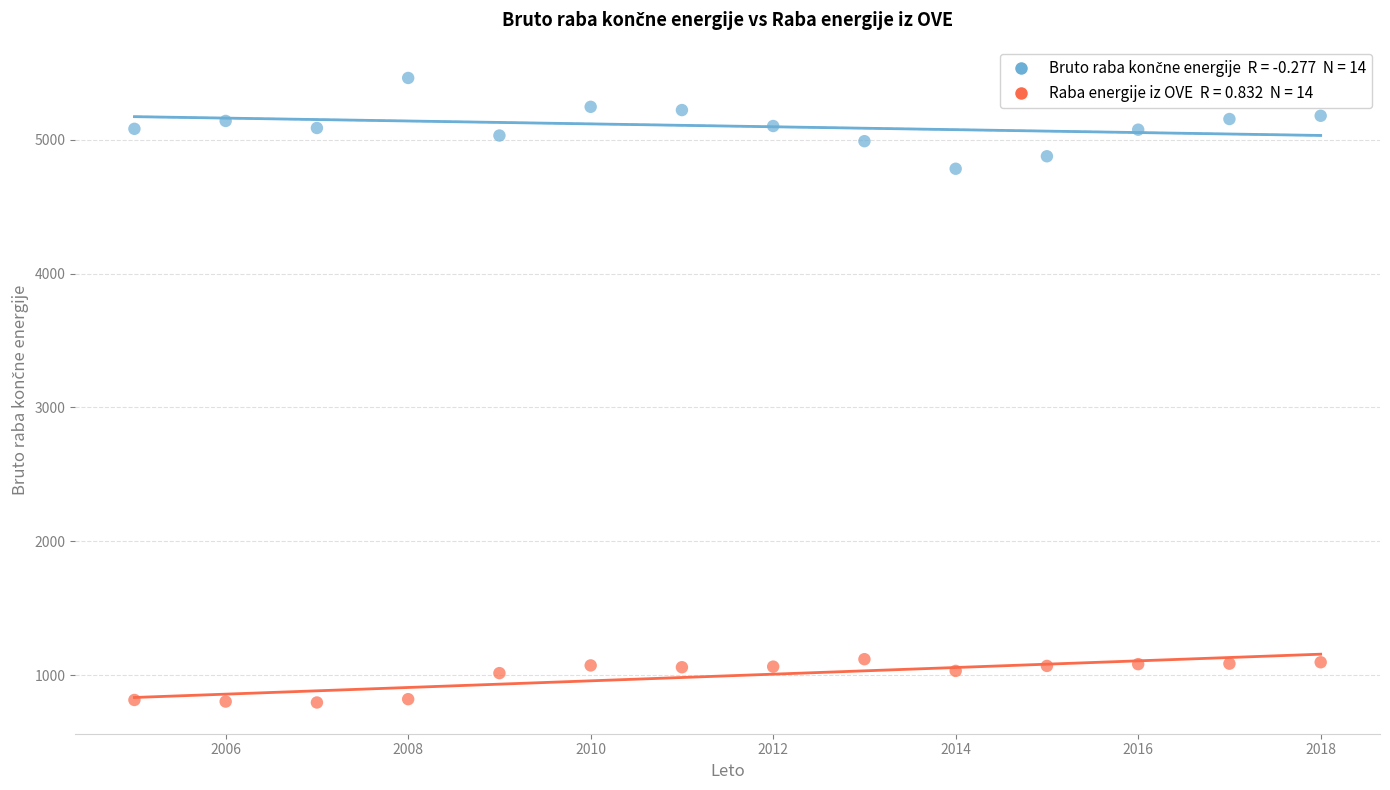

Across all data points, what is the range of Y values (max minus min)?

4669.0